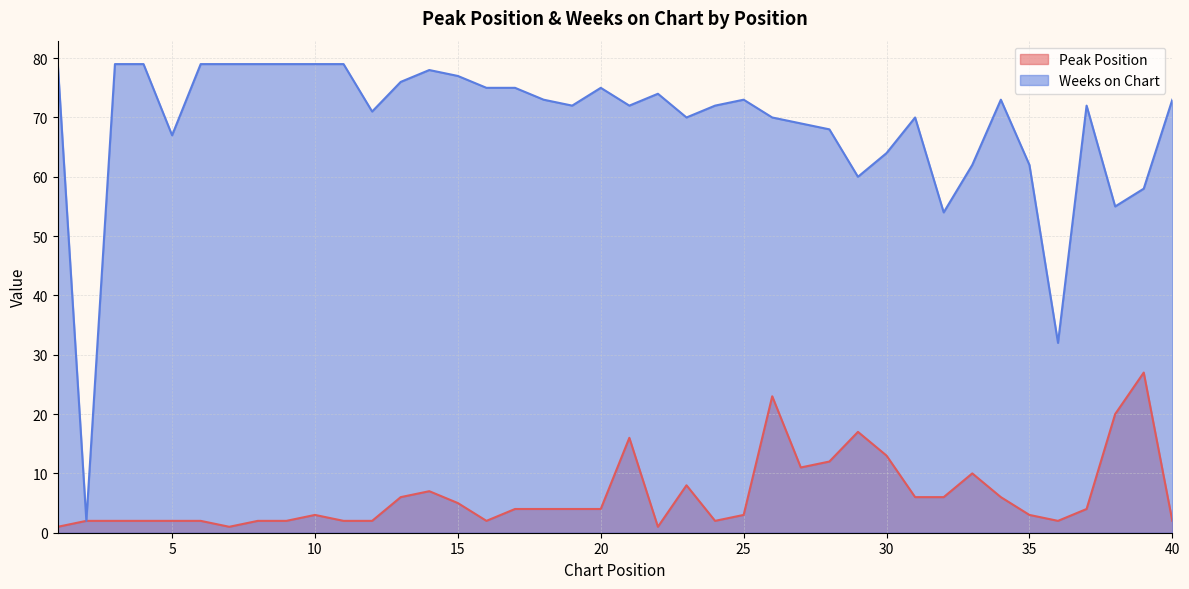

List the series in order of their peak value, lowest first.

Peak Position, Weeks on Chart